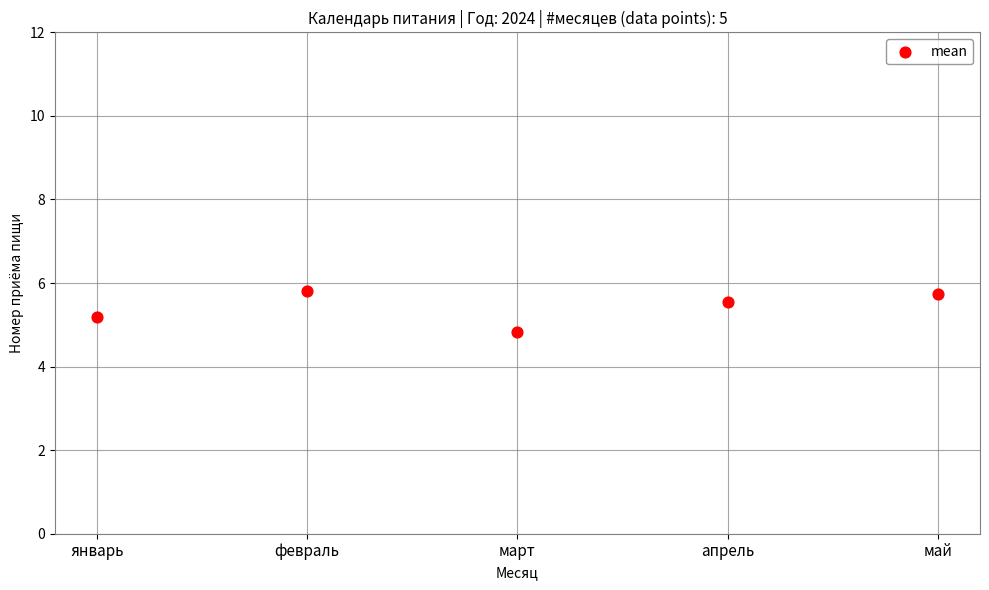

What is the range of X values (max minus min)?

4.0